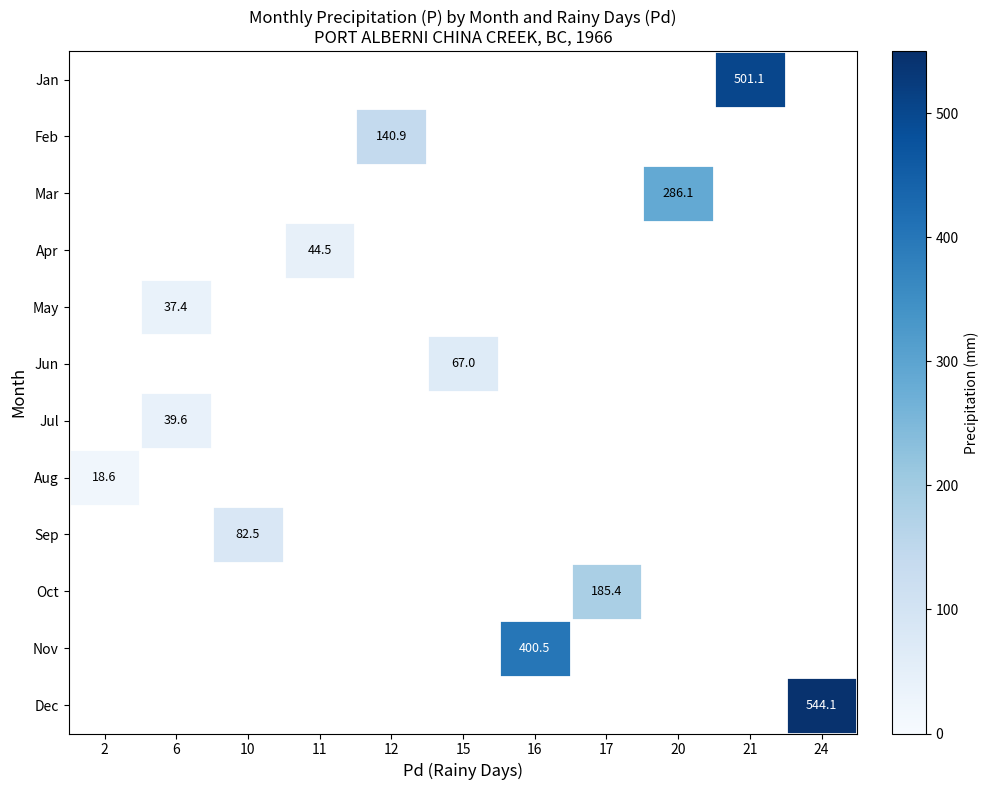

Is it true that Nov equals 686.5 at 16?

False